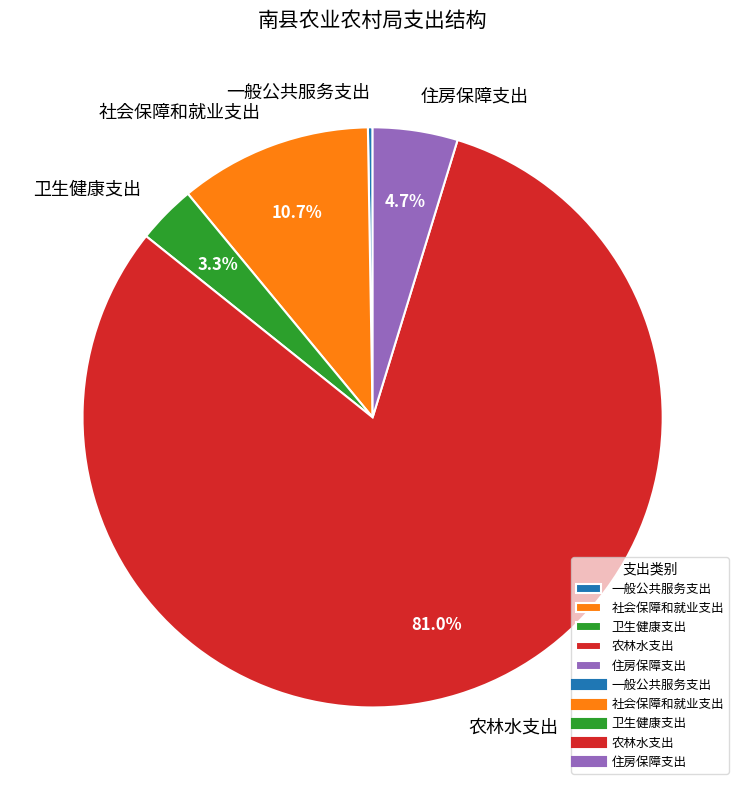

What is the majority slice?

农林水支出